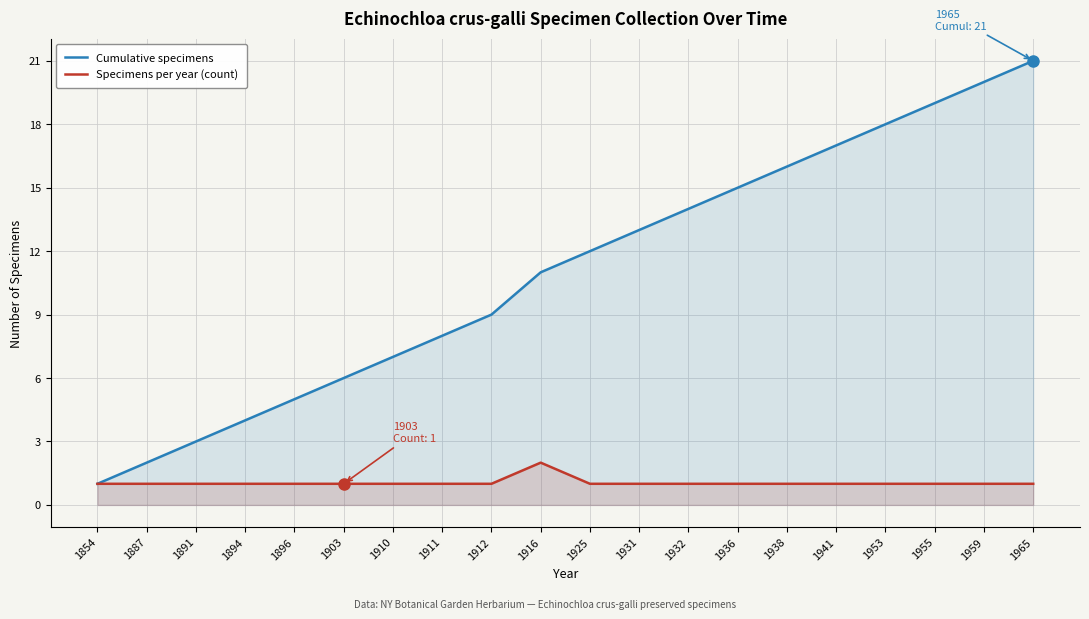

Between 1936 and 1941, which series saw the biggest shift?

Cumulative specimens